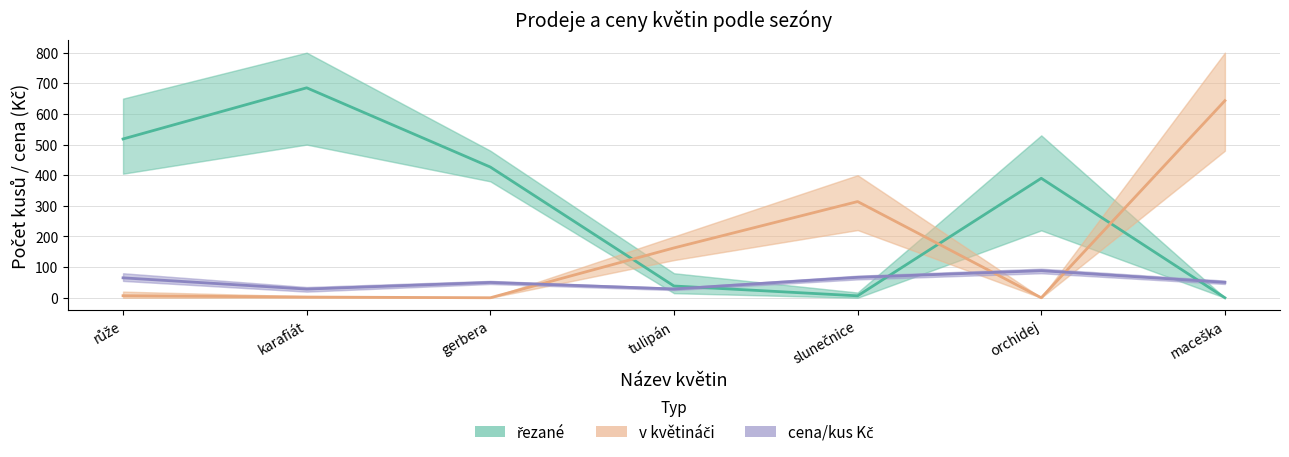

Reading left to right, list all the values displayed in this chart.

řezané (průměr): 518.3	685.3	426.7	38.3	6.3	390.0	0.0
v květináči (průměr): 6.7	2.3	0.0	162.7	314.0	0.0	643.3
cena/kus Kč (průměr): 65.0	28.3	50.0	28.7	66.7	88.3	50.3